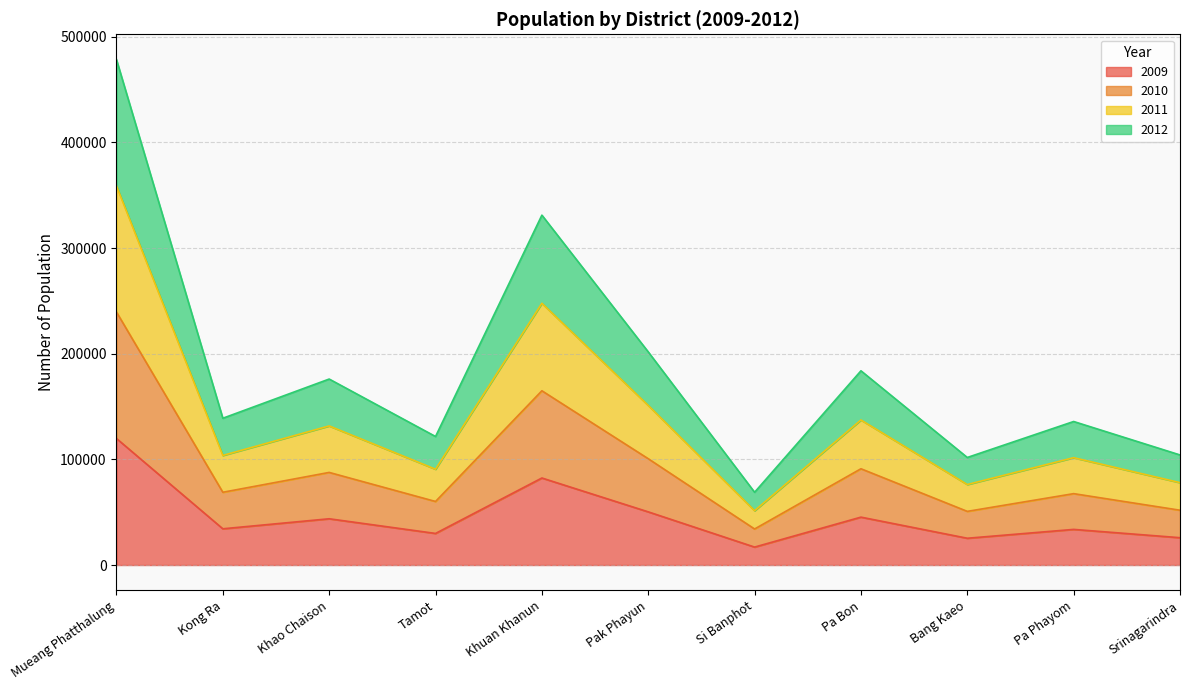

What are all the series names shown in the legend?

2009, 2010, 2011, 2012